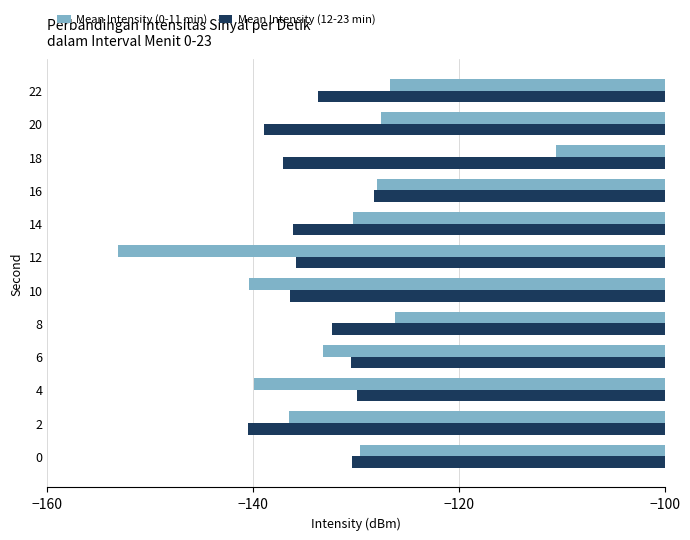

What is the approximate value of Mean Intensity (12-23 min) at 12?

-135.9